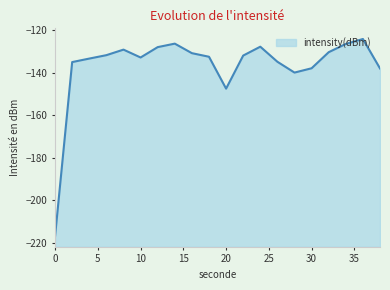

What is the value of the 15th point from the left?

-140.0